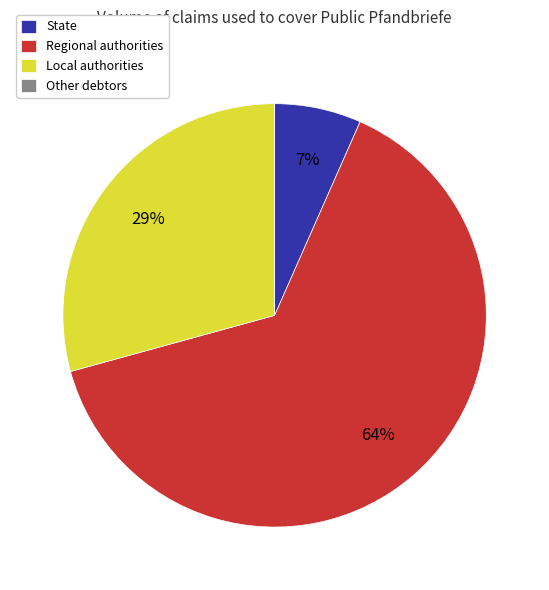

Between Local authorities and State, which is larger?

Local authorities